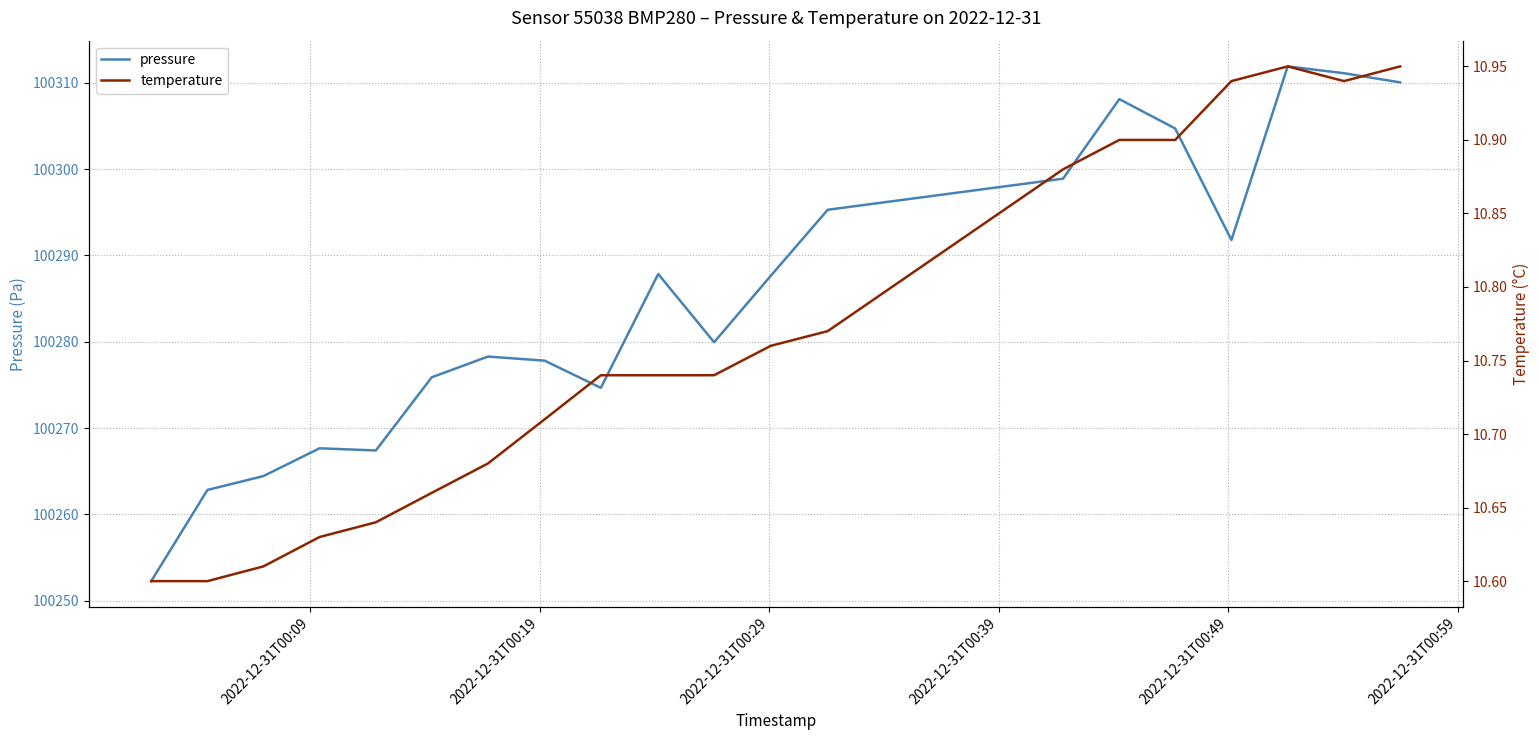

What is the maximum value for pressure?

100311.9